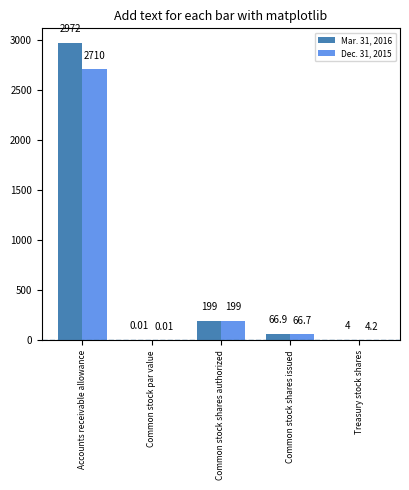

What is the total value across all series at Accounts receivable allowance?

5682.0